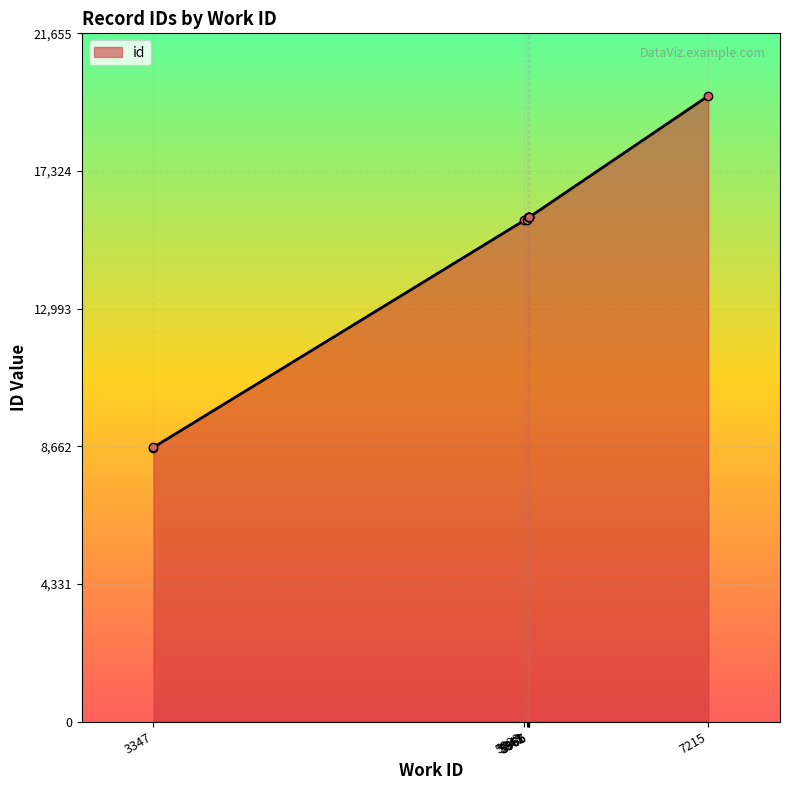

What is the value of the 1st point from the left?

8620